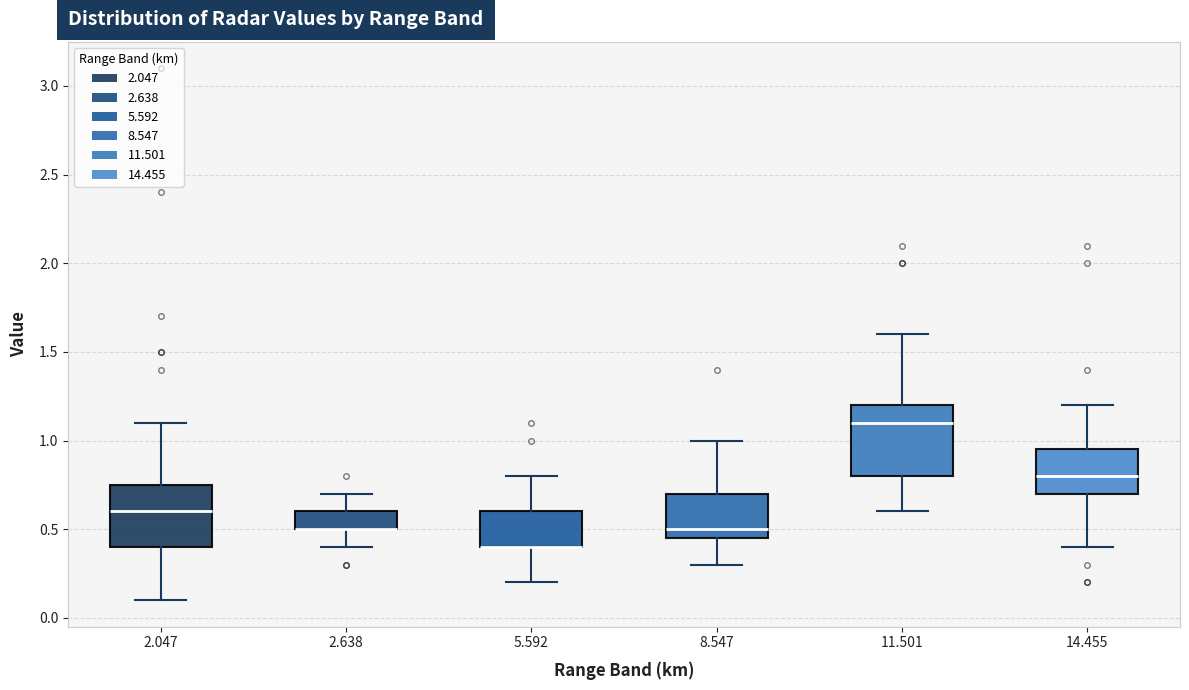

Reading left to right, transcribe this box plot: for each box, give where its median line is, the range the box spans, and where its two whiskers end, as read against the y-axis. The values are not printed on the chart, so give them approximately, as read against the axis.

2.047: median 0.60, box 0.40 to 0.75, whiskers 0.10 to 1.10
2.638: median 0.50 (drawn on the box's lower edge), box 0.50 to 0.60, whiskers 0.40 to 0.70
5.592: median 0.40 (drawn on the box's lower edge), box 0.40 to 0.60, whiskers 0.20 to 0.80
8.547: median 0.50, box 0.45 to 0.70, whiskers 0.30 to 1.00
11.501: median 1.10, box 0.80 to 1.20, whiskers 0.60 to 1.60
14.455: median 0.80, box 0.70 to 0.95, whiskers 0.40 to 1.20